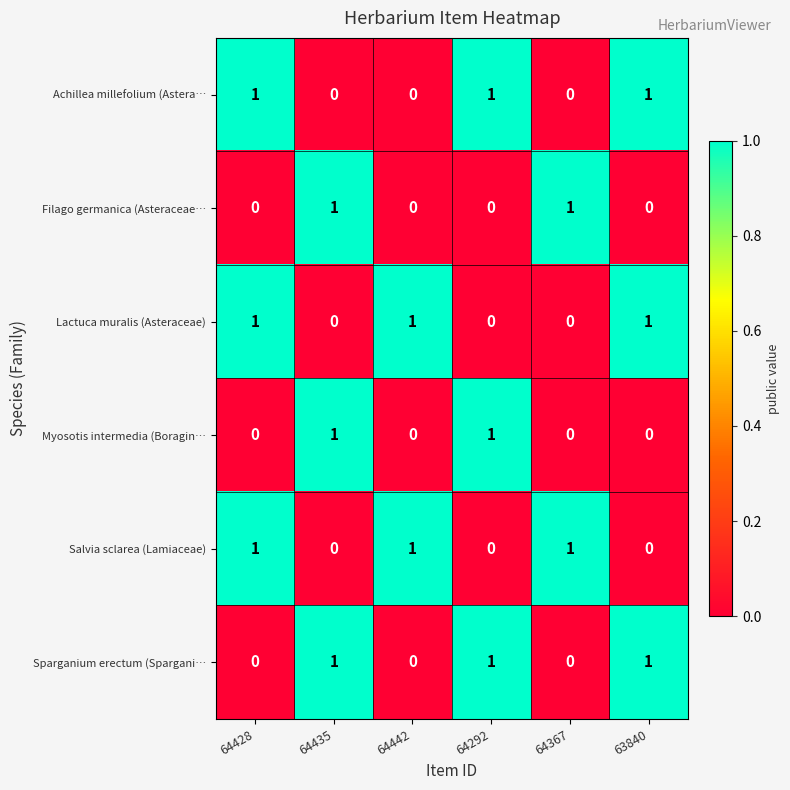

What is the spread (max minus min) of values at 64435?

1